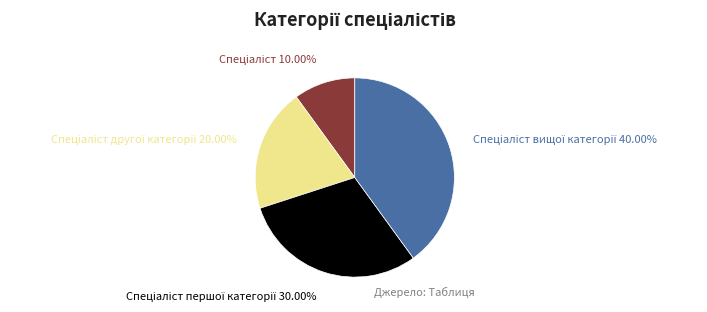

To the nearest percent, what is the average slice percentage?

25%